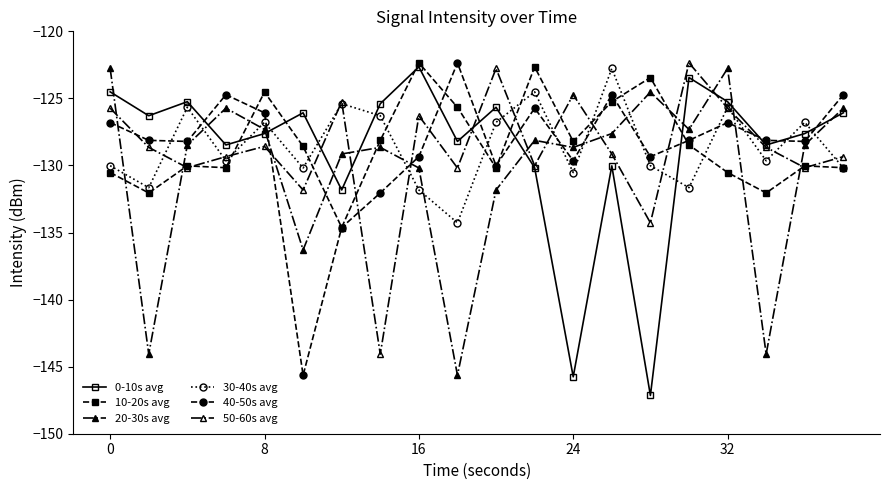

Does the chart have visible grid lines?

No